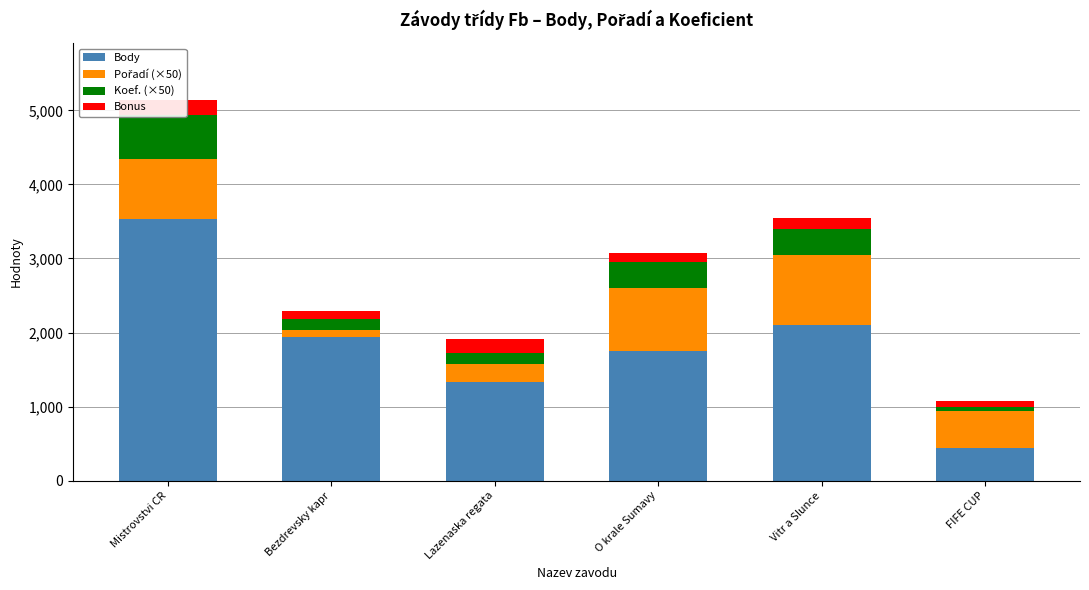

The Koef. (×50) series shows 350 at Vitr a Slunce. True or false?

True